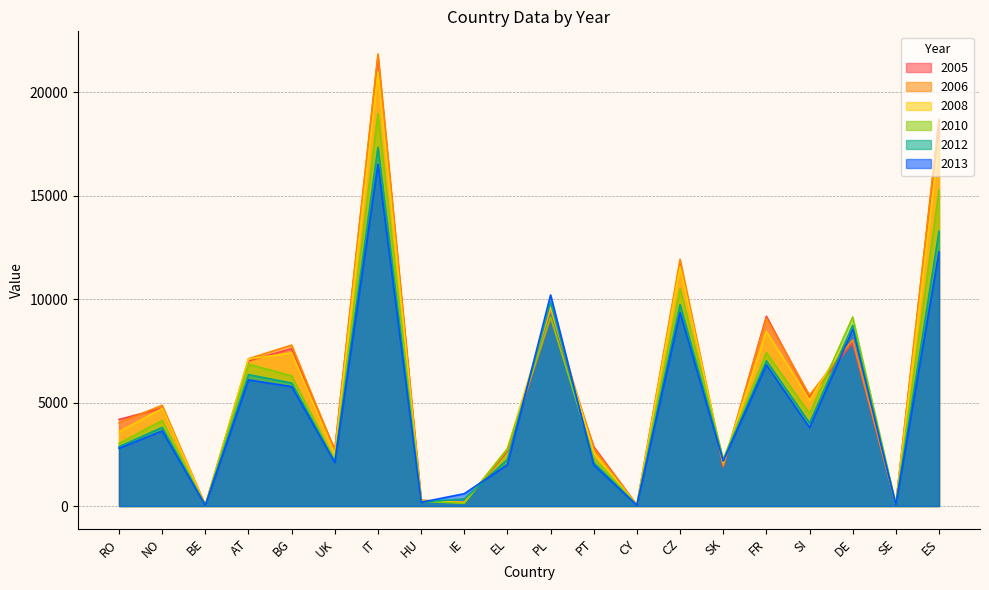

Reading right to left, list all the values displayed in this chart.

2005: 18570	71	7890	5271	9170	1891	11757	41	2864	9061	2648	176	275	21721	2709	7603	7011	34	4730	4185
2006: 18690	72	8036	5355	9064	1954	11920	41	2786	9495	2720	178	273	21847	2667	7776	7118	35	4869	4024
2008: 17629	68	8499	5115	8443	2101	11561	40	2584	9661	2780	164	257	20971	2488	7396	7104	35	4715	3584
2010: 15269	59	9131	4468	7412	2269	10517	39	2336	9127	2760	131	232	18971	2215	6290	6856	33	4132	3029
2012: 13277	53	8732	4015	7018	2203	9736	33	2102	9841	2250	341	197	17333	2139	5942	6347	29	3797	2871
2013: 12283	50	8534	3789	6821	2171	9347	31	1985	10199	1999	596	180	16517	2101	5770	6095	27	3631	2792